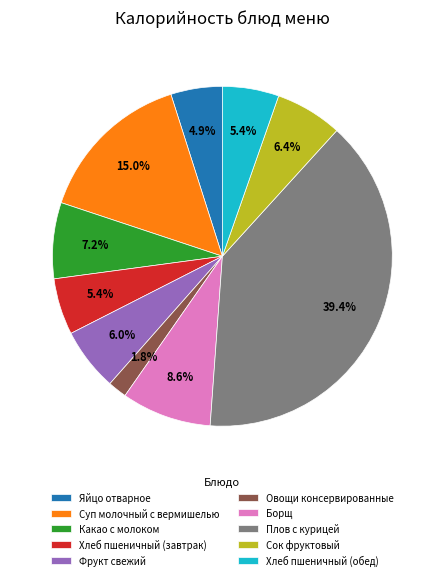

Which slice is the smallest?

Овощи консервированные